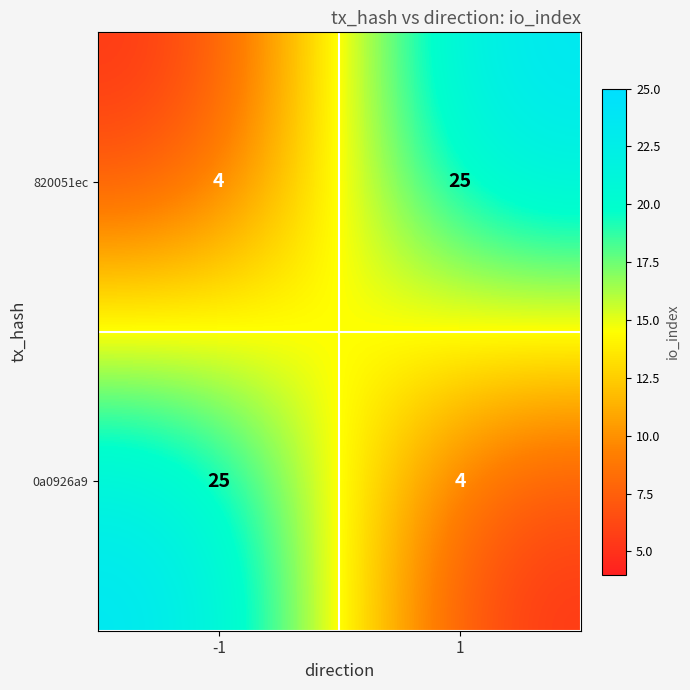

Read the 820051ec value at 1, to the nearest 5.

25